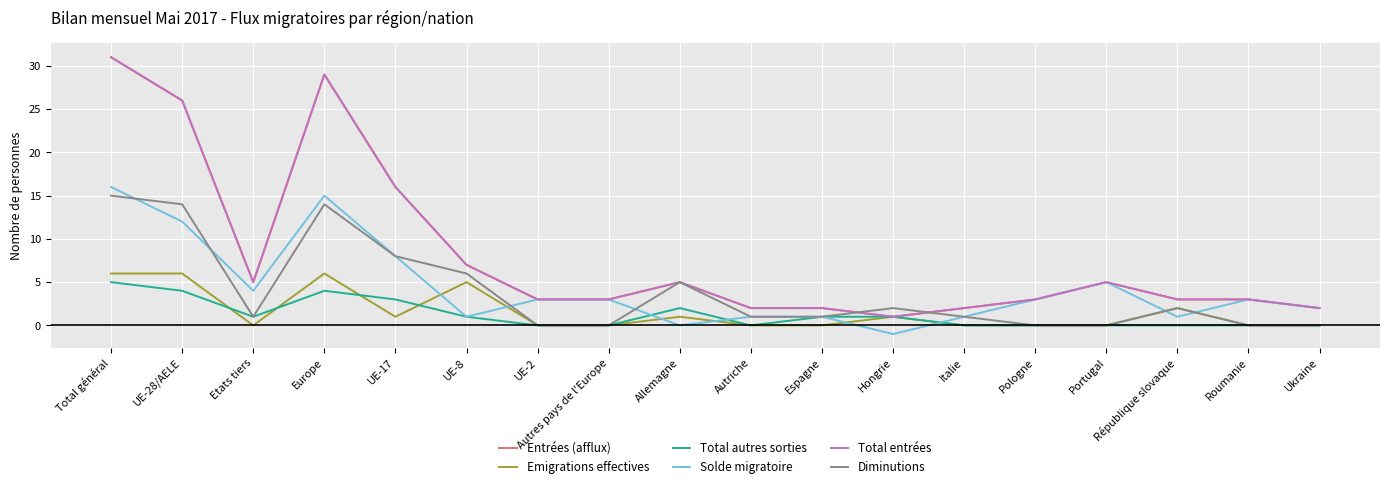

Is this an area chart (filled region under the line)?

No